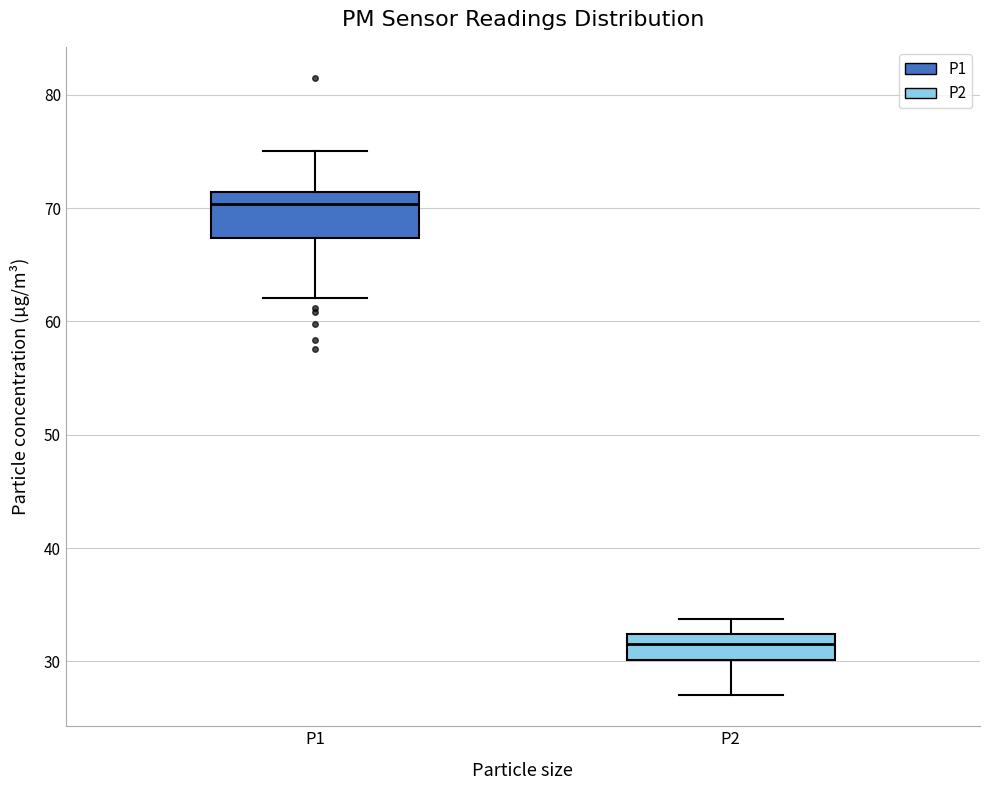

Which box has the lowest median line?

P2